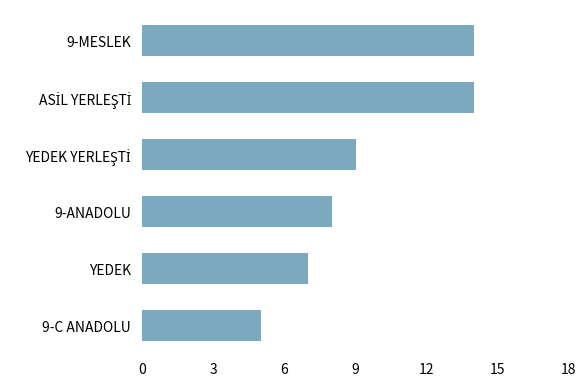

Is it true that the value at 9-C ANADOLU is 5?

True